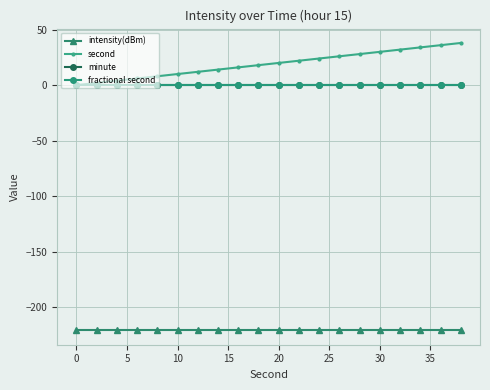

Does the chart have visible grid lines?

Yes